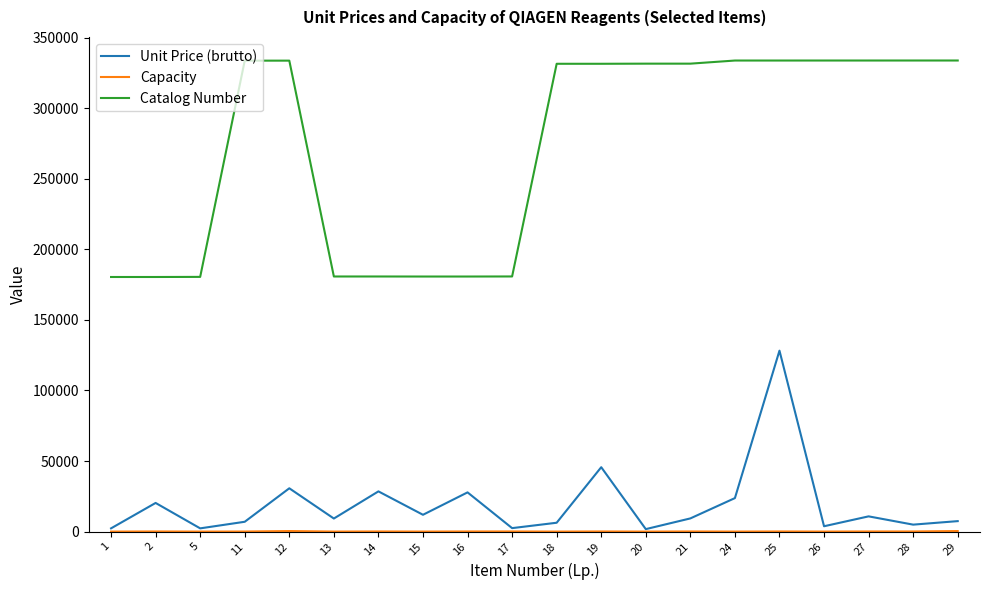

Which series has the largest total across all categories?

Catalog Number